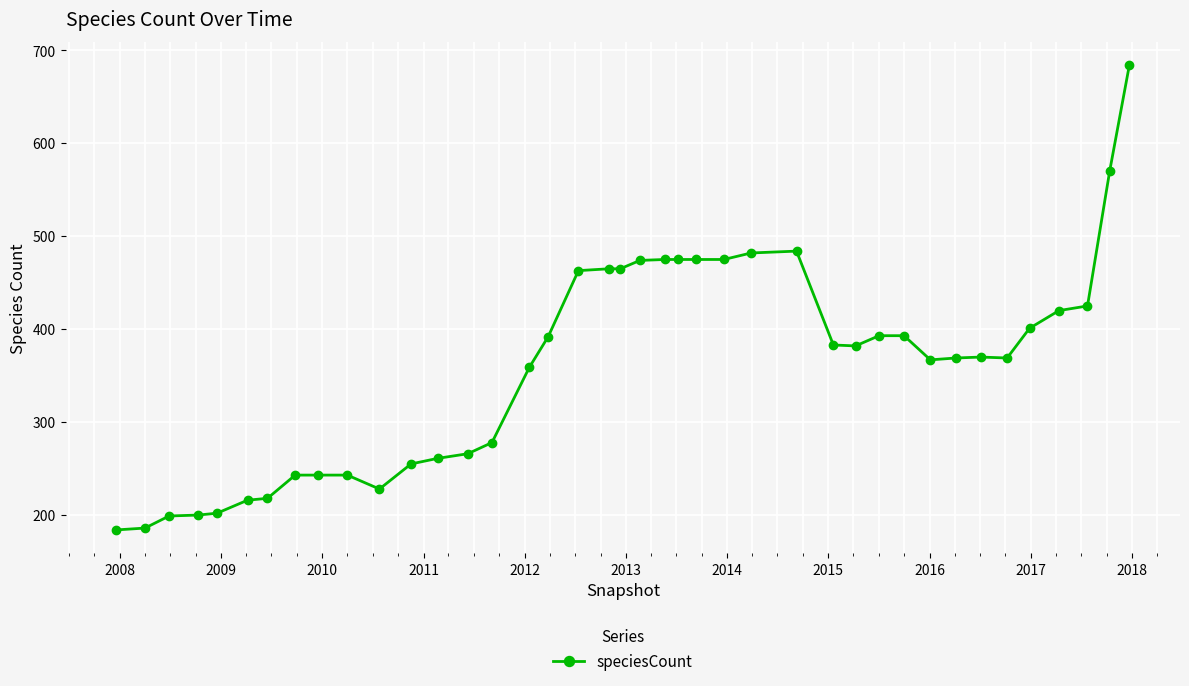

What is the difference between the second highest and minimum values?

386